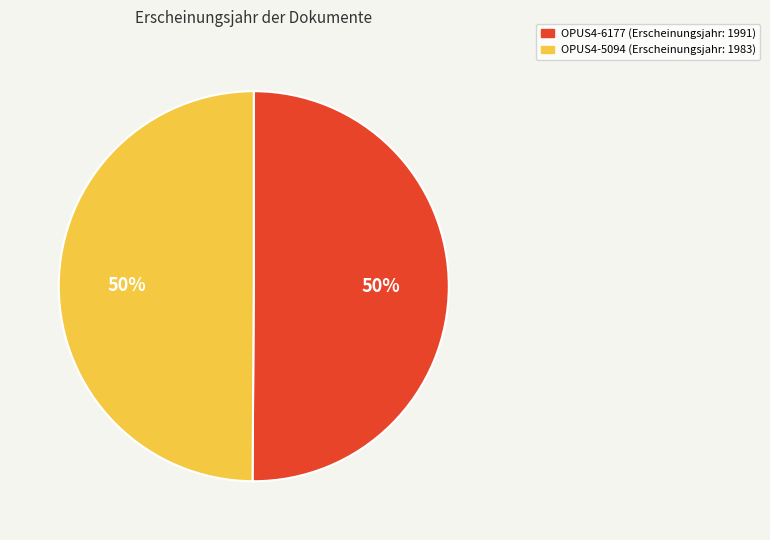

To the nearest percent, what is the average slice percentage?

50%